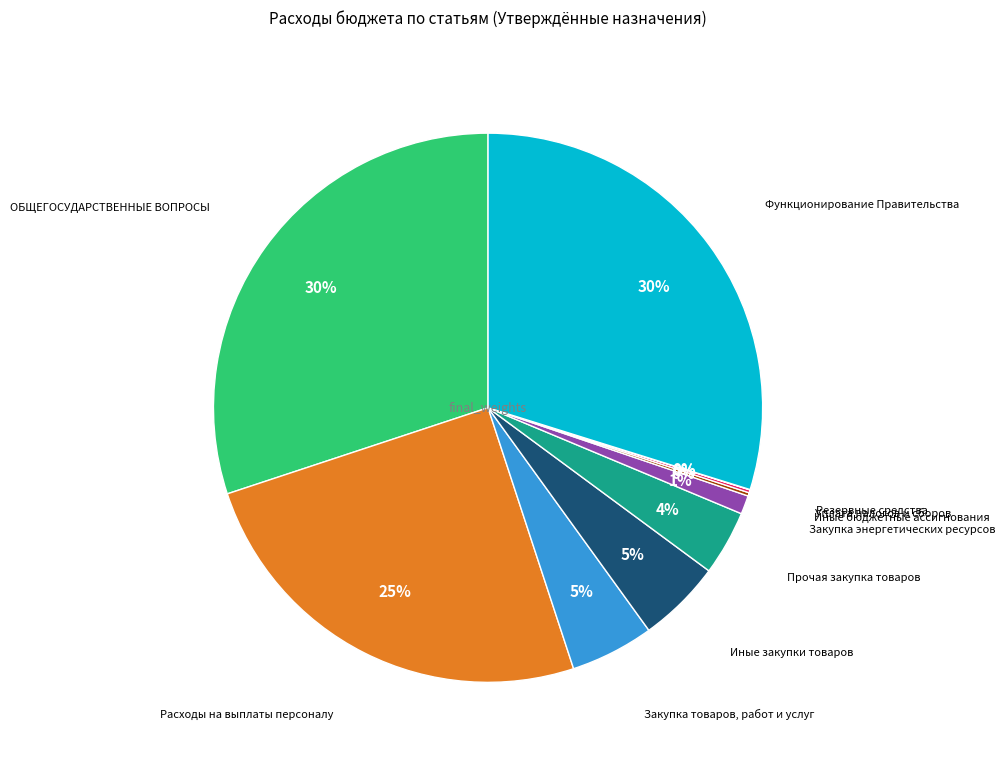

Is there a majority slice in this chart?

No